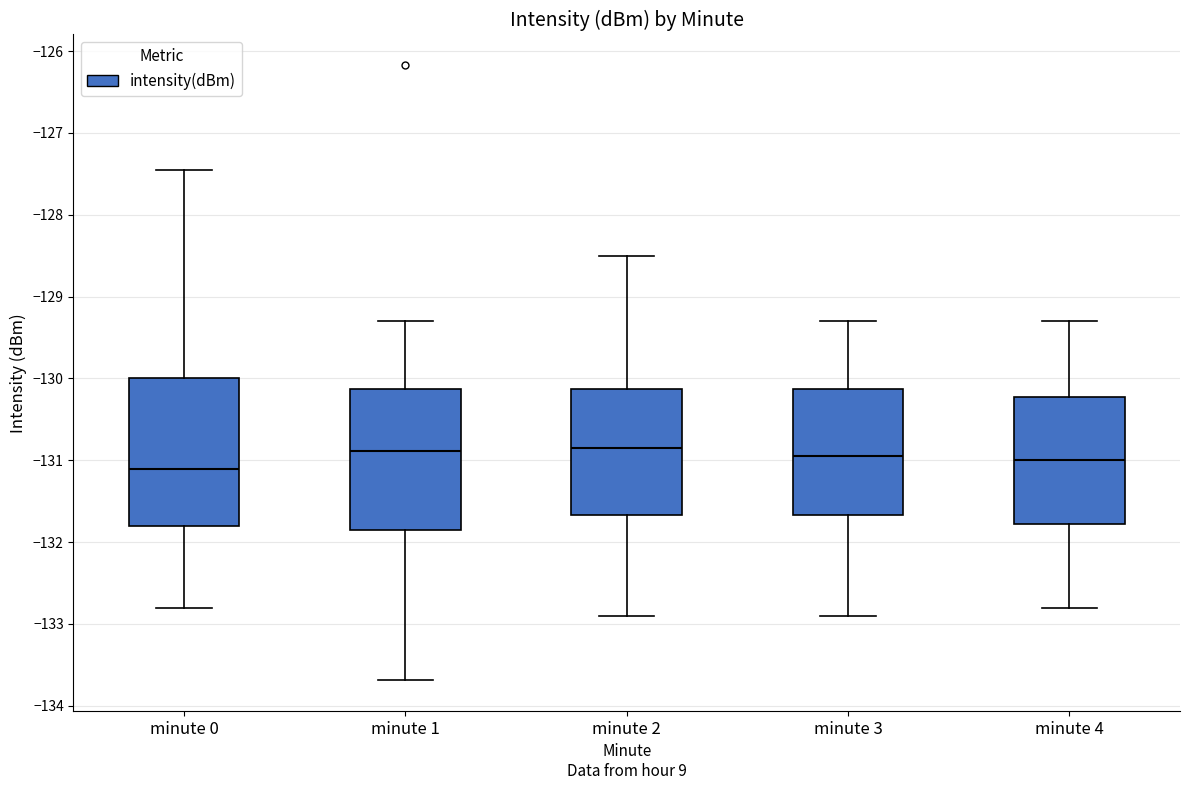

Reading left to right, read every box against the y-axis: the position of its median line, the range the box covers, and the ends of its whiskers. The values are not printed on the chart, so give them approximately, as read against the axis.

minute 0: median -131.1, box -131.8 to -130.0, whiskers -132.8 to -127.5
minute 1: median -130.9, box -131.8 to -130.1, whiskers -133.7 to -129.3
minute 2: median -130.8, box -131.7 to -130.1, whiskers -132.9 to -128.5
minute 3: median -130.9, box -131.7 to -130.1, whiskers -132.9 to -129.3
minute 4: median -131.0, box -131.8 to -130.2, whiskers -132.8 to -129.3